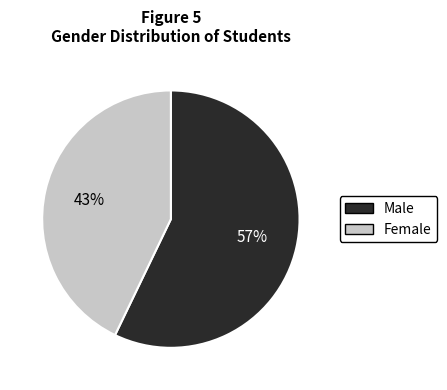

Is there any slice that represents more than half of the pie?

Yes